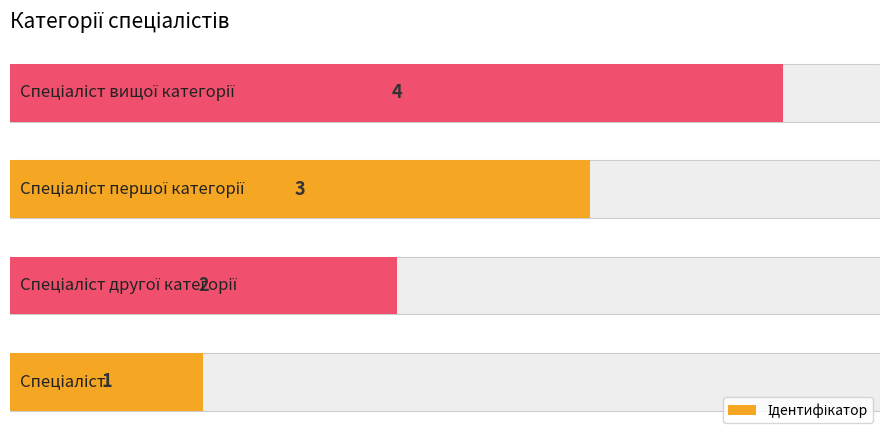

What is the sum of all values?

10